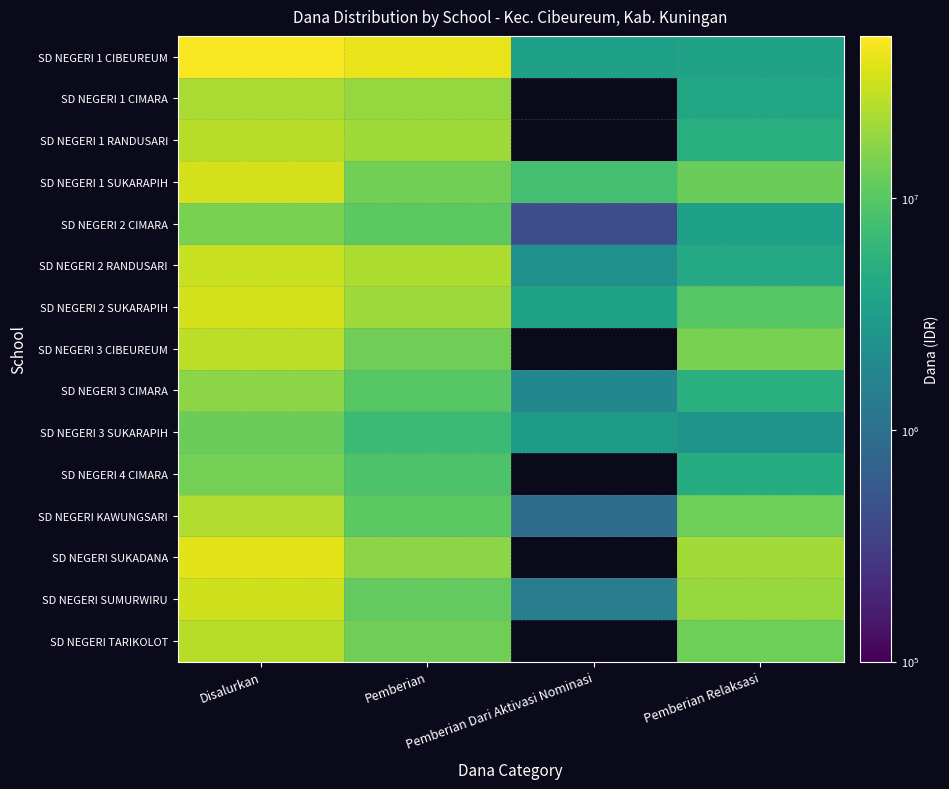

The value of SD NEGERI SUMURWIRU at Disalurkan is 31725000.0. True or false?

True